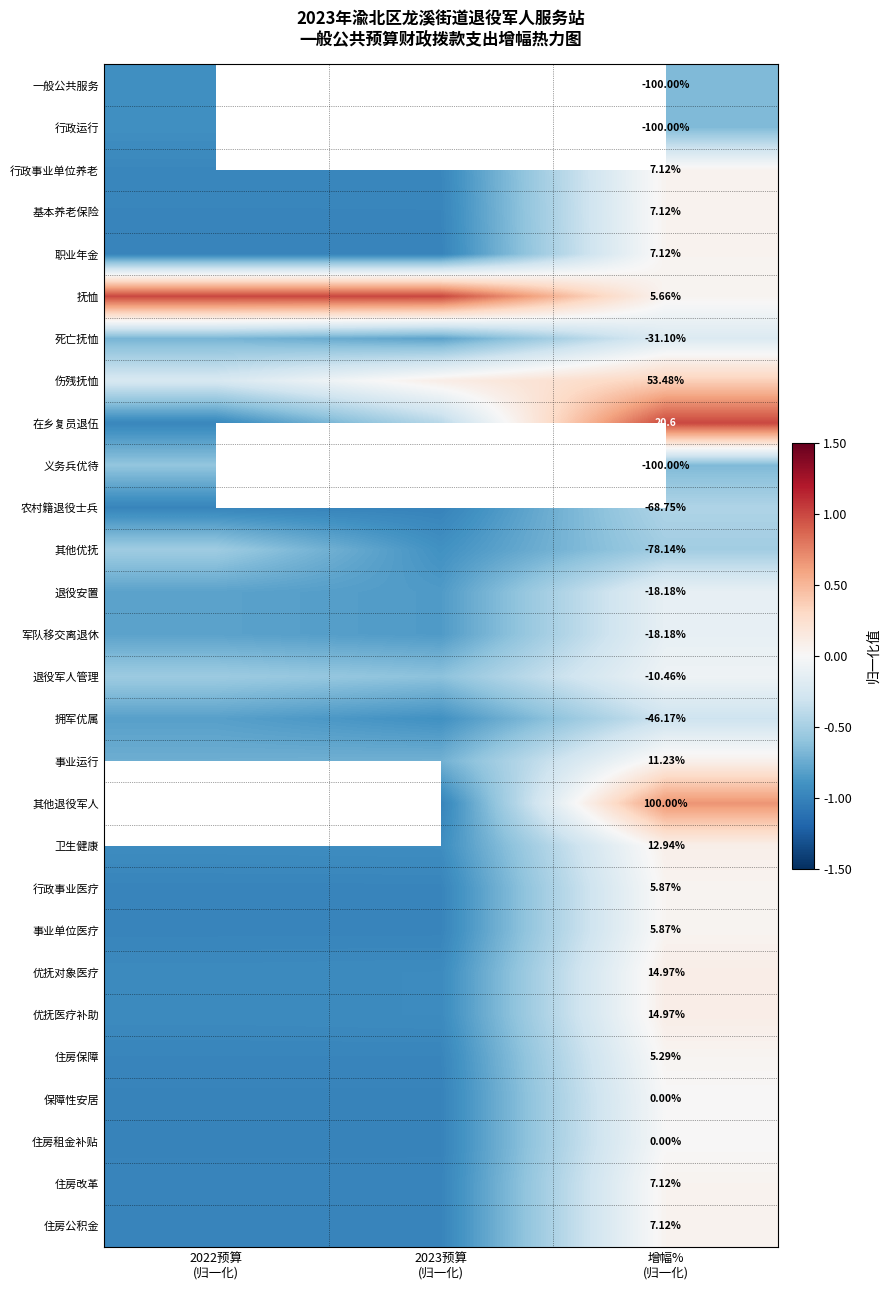

What is the sum of all 住房保障 values?

-1.9